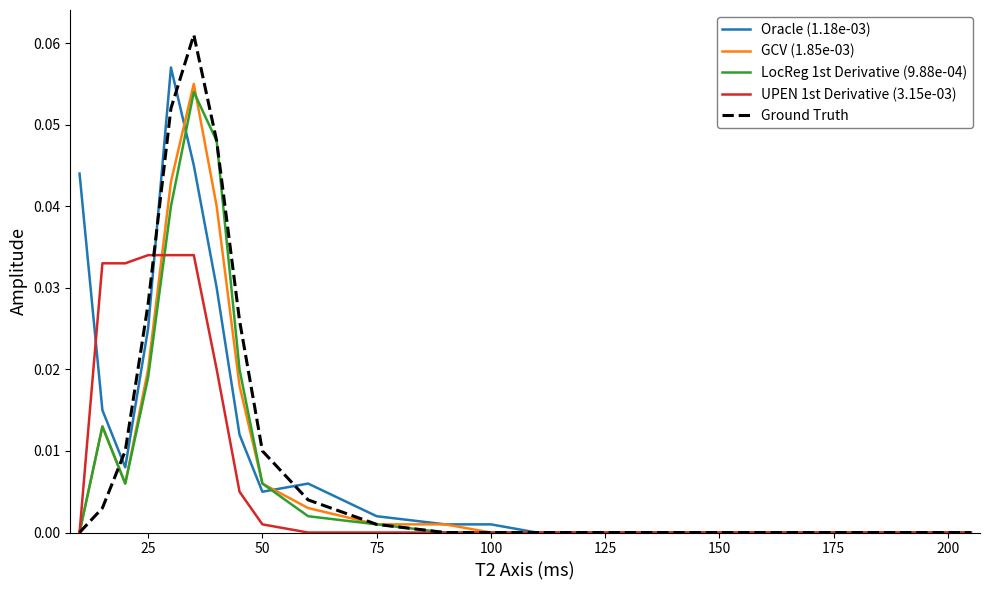

Rank the series by their maximum value, from lowest to highest.

UPEN 1st Derivative (3.15e-03), LocReg 1st Derivative (9.88e-04), GCV (1.85e-03), Oracle (1.18e-03), Ground Truth